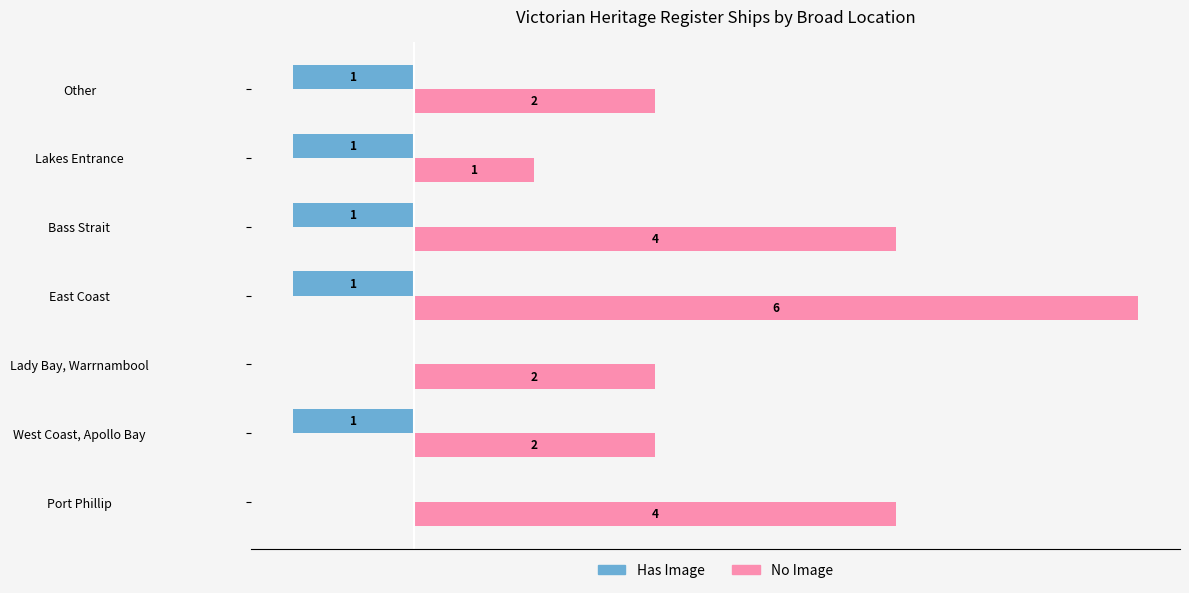

Which series changed the most between West Coast, Apollo Bay and Bass Strait?

No Image